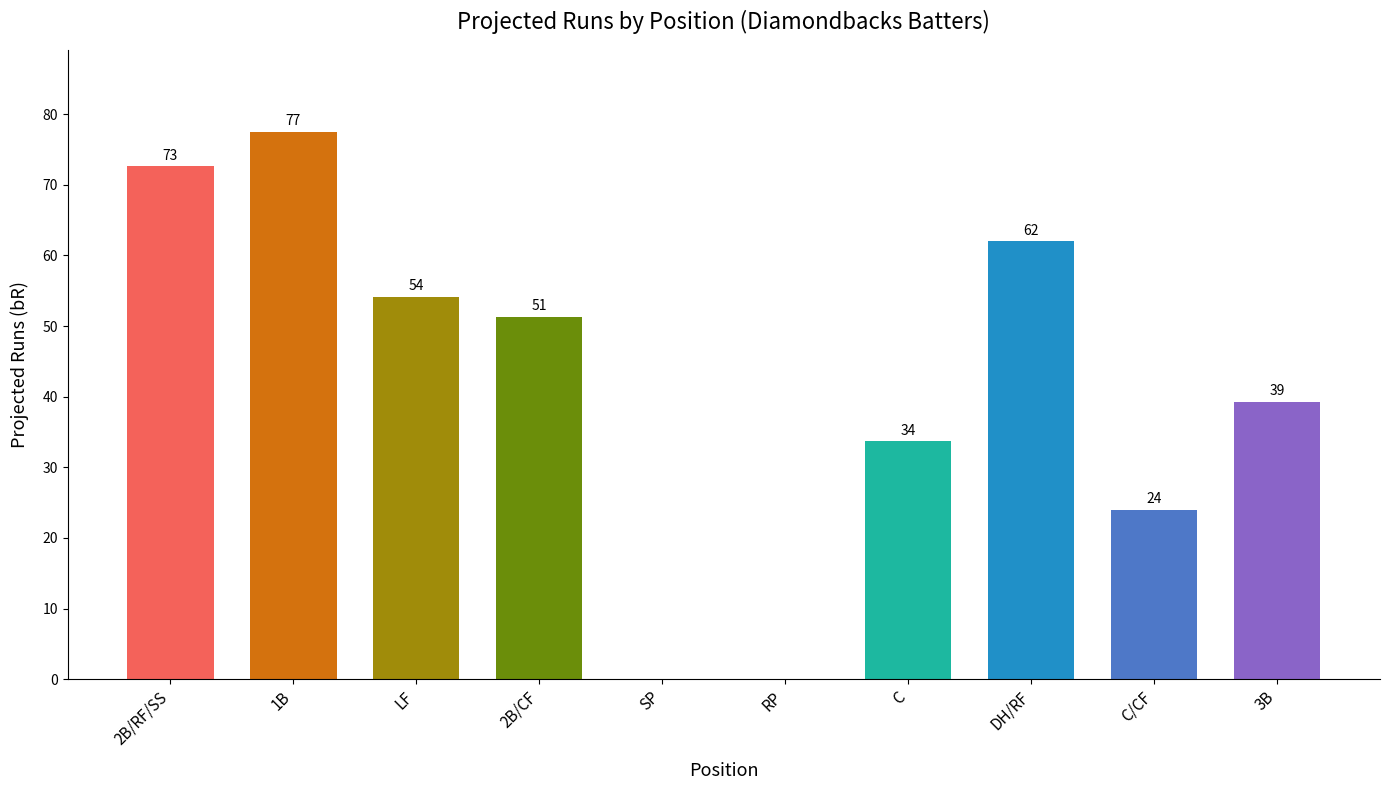

The chart shows a value of 32.3 at 2B/CF. True or false?

False